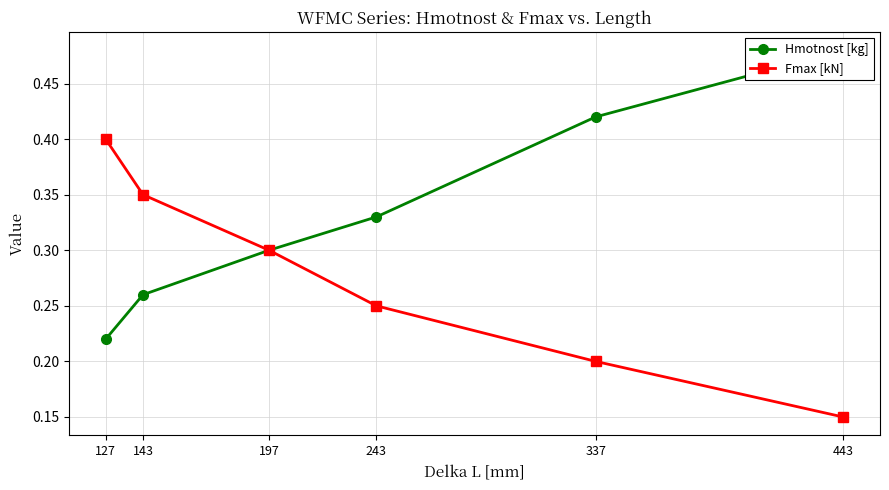

At which label does Fmax [kN] reach its peak?

127